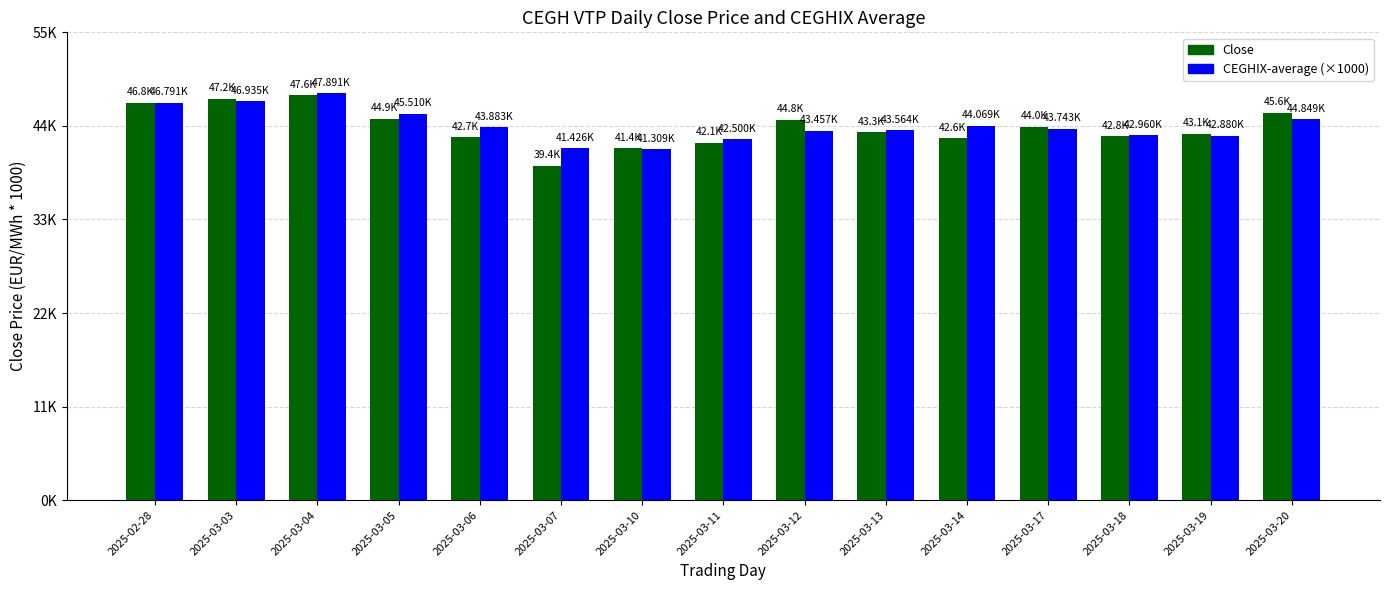

Which series has the widest spread of values?

Close